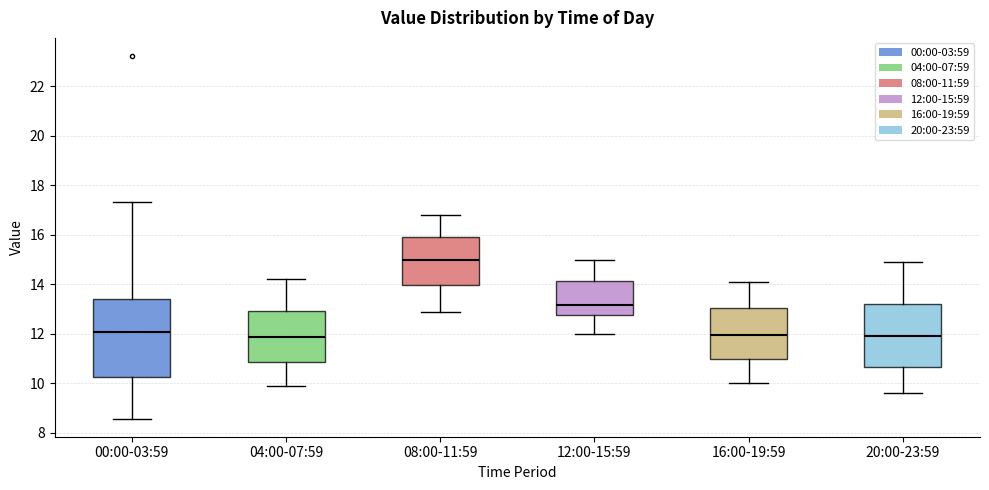

Where does the median line of the box for 08:00-11:59 sit on the y-axis? The values are not printed on the chart, so give them approximately, as read against the axis.

15.0